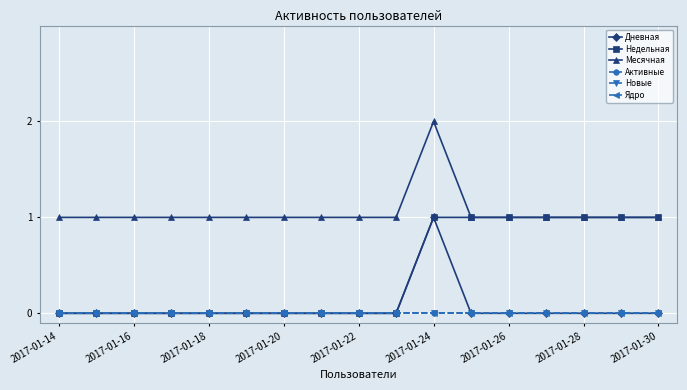

Which series has the largest total across all categories?

Месячная